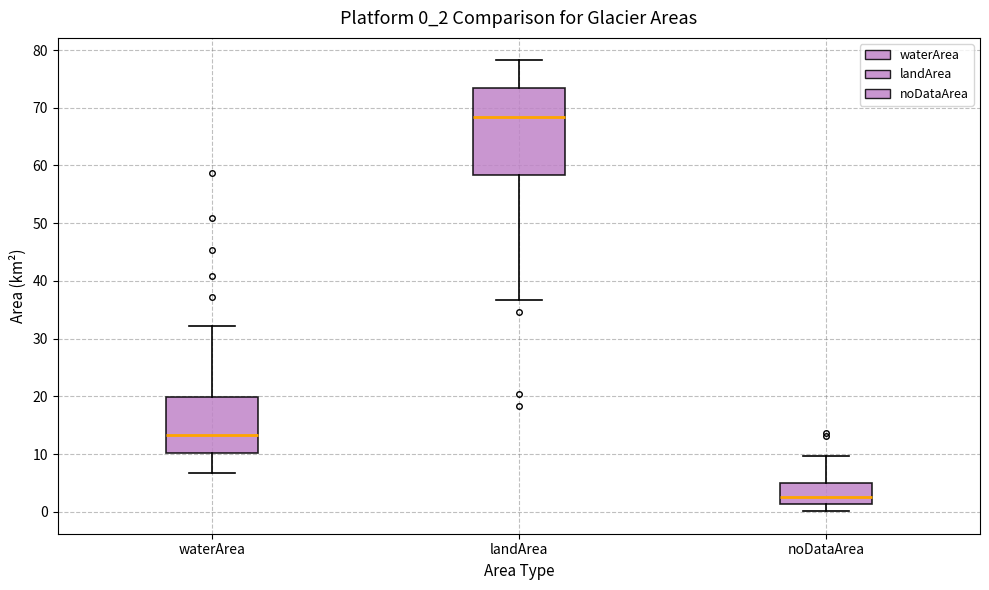

Reading left to right, read every box against the y-axis: the position of its median line, the range the box covers, and the ends of its whiskers. The values are not printed on the chart, so give them approximately, as read against the axis.

waterArea: median 13, box 10 to 20, whiskers 7 to 32
landArea: median 68, box 58 to 73, whiskers 37 to 78
noDataArea: median 2, box 1 to 5, whiskers 0 to 10